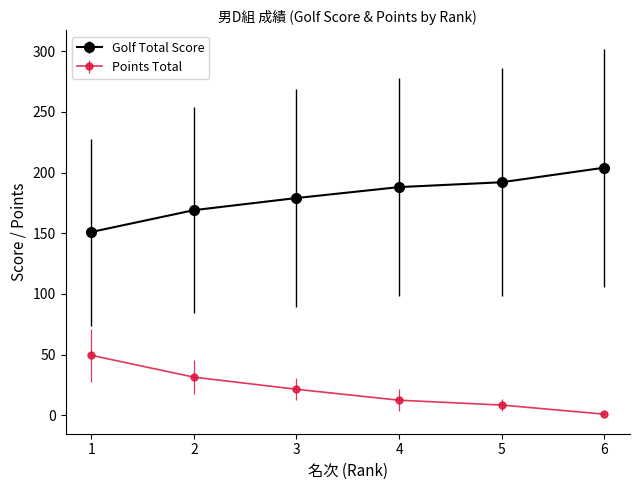

Reading right to left, extract all data points from this chart.

Golf Total Score: 204.0	192.0	188.0	179.0	169.0	151.0
Points Total: 1.0	8.5	12.5	21.5	31.5	49.5